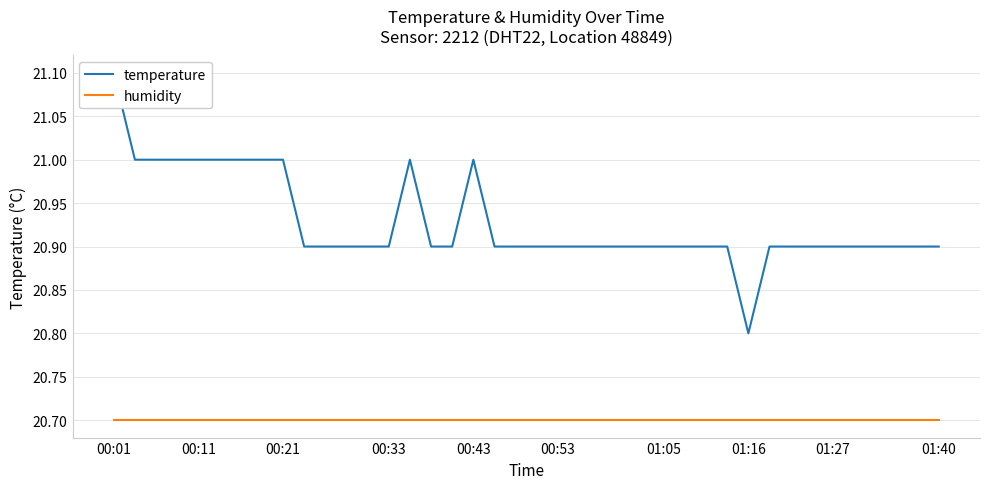

True or false: temperature and humidity cross at least once.

False